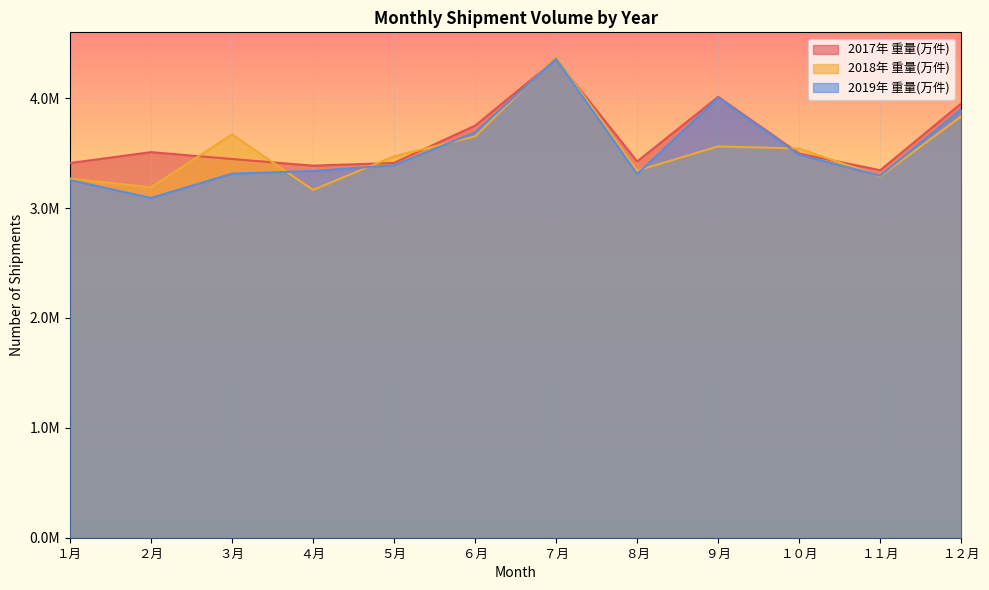

Which series has the largest total across all categories?

2017年 重量(万件)